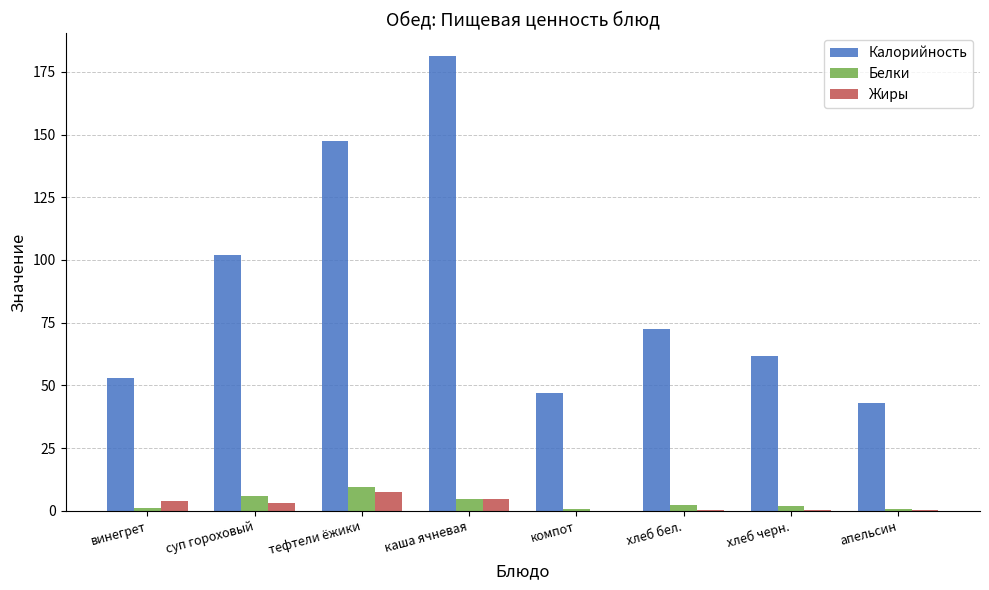

What is the spread (max minus min) of values at хлеб бел.?

72.1